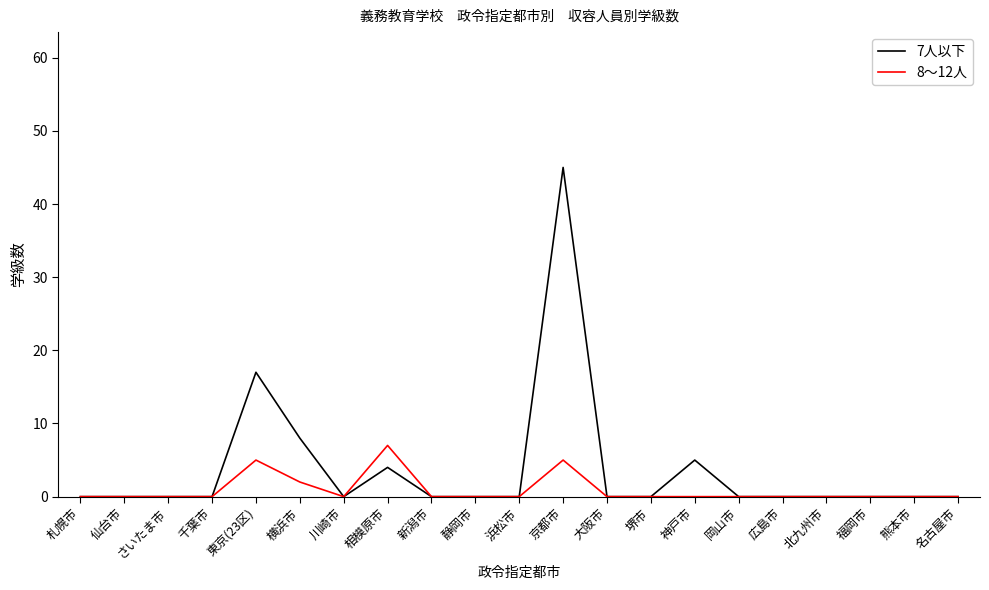

Does the chart display data point markers on the line(s)?

No